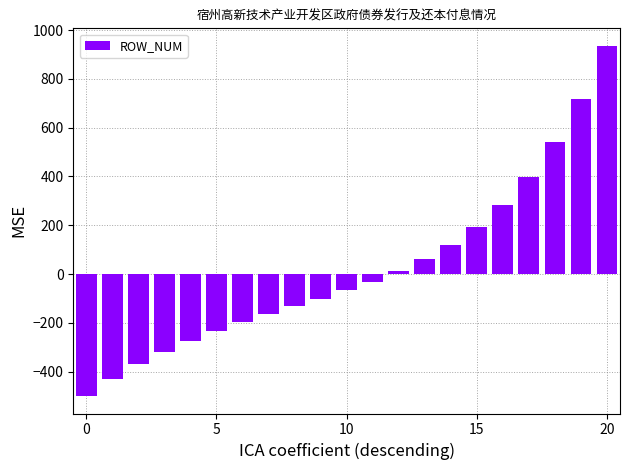

What is the value of the 21st bar from the left?

935.7